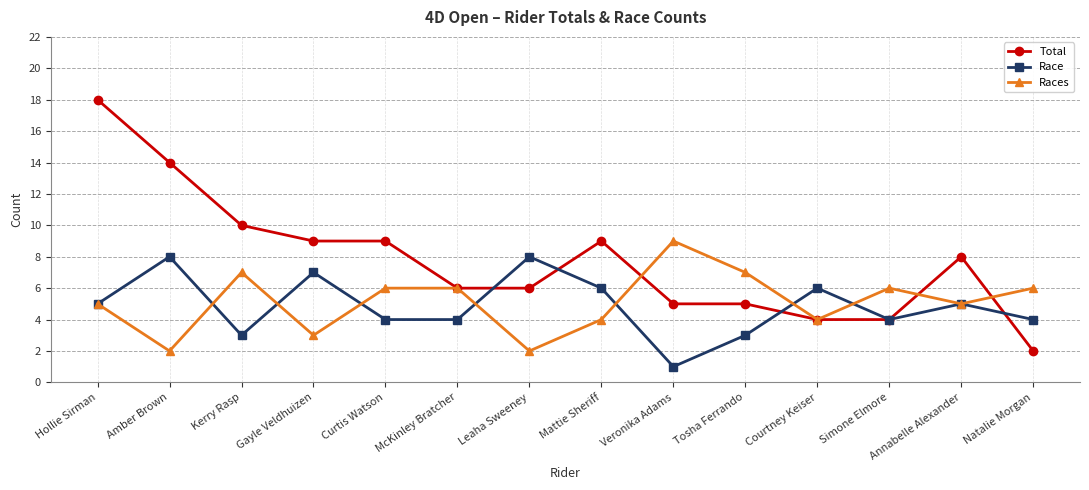

Which series ends up on top after the final intersection of Races and Total?

Races